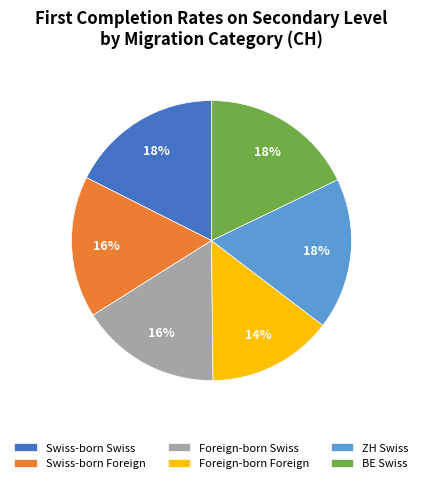

The Swiss-born Swiss slice represents 18% of the pie. True or false?

True